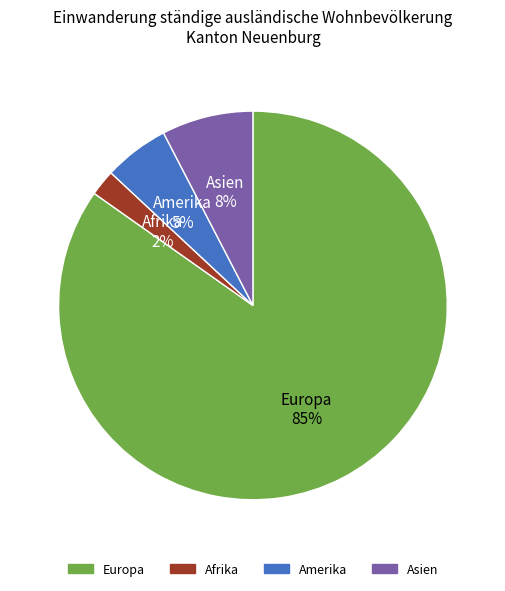

Rank the categories by value from lowest to highest.

Afrika, Amerika, Asien, Europa